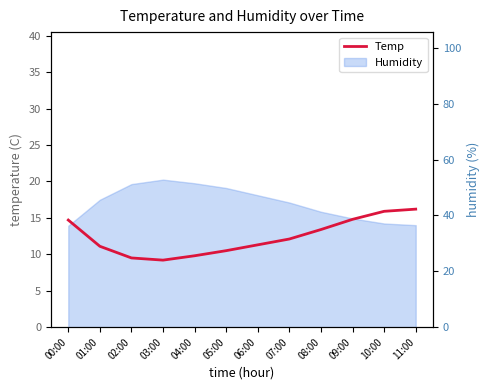

What is the value of the 11th point from the left?

15.9